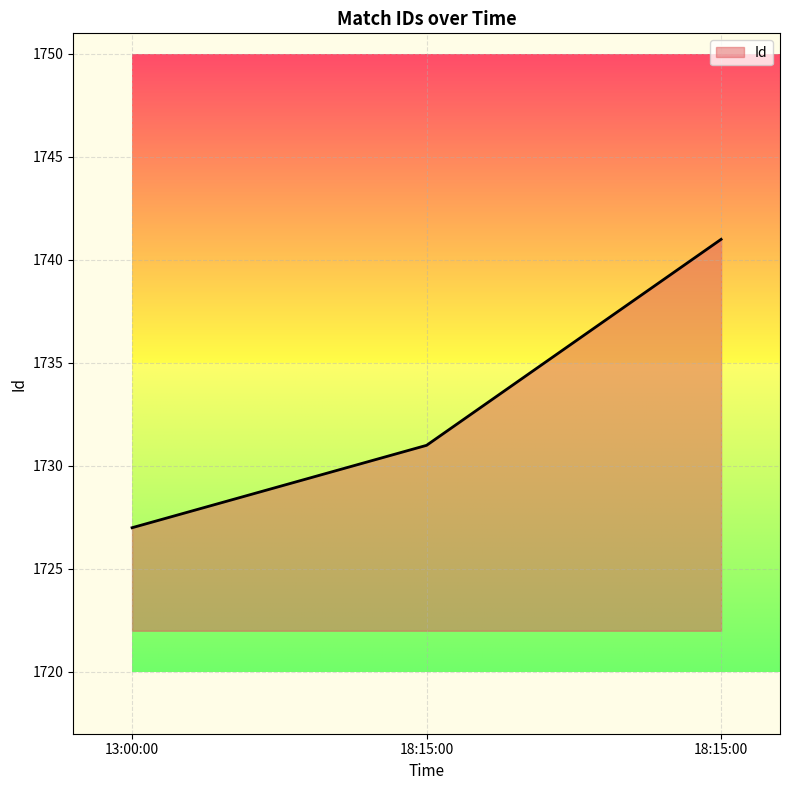

Count the number of data series in this chart.

1